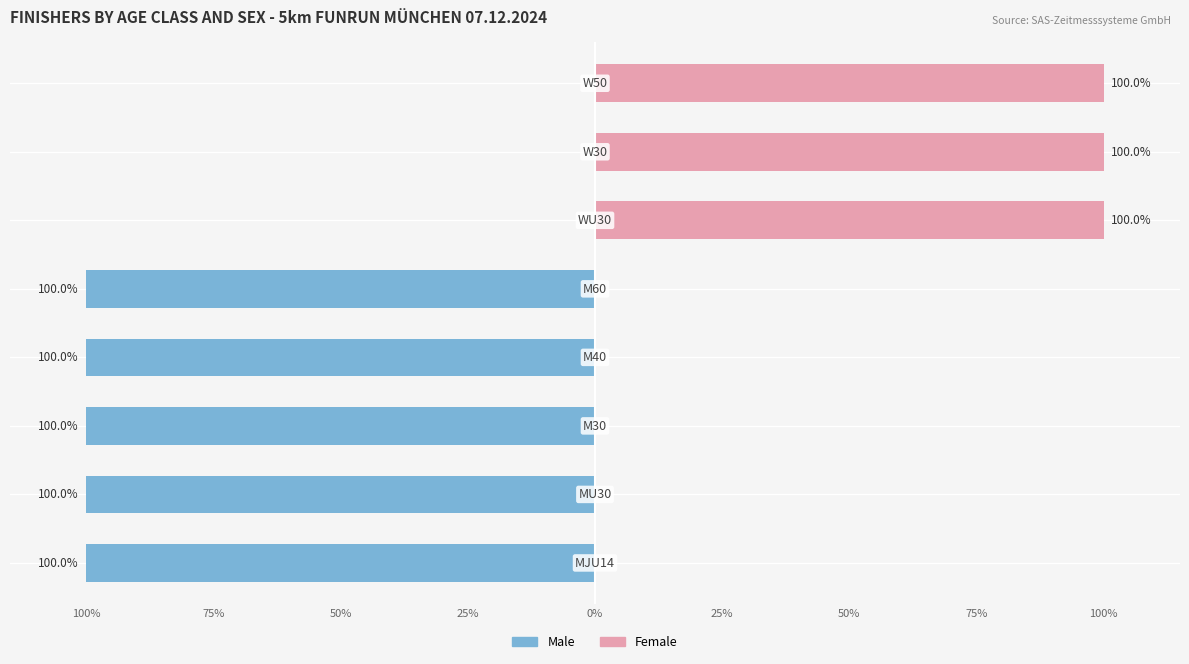

Between 25% and 75%, which series saw the biggest shift?

Male